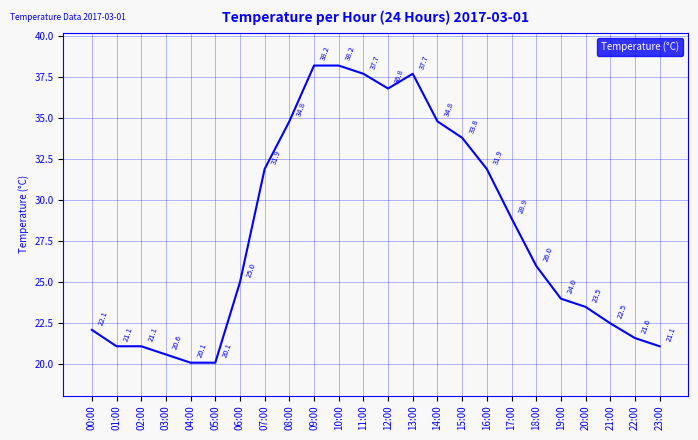

What is the smallest value displayed?

20.1